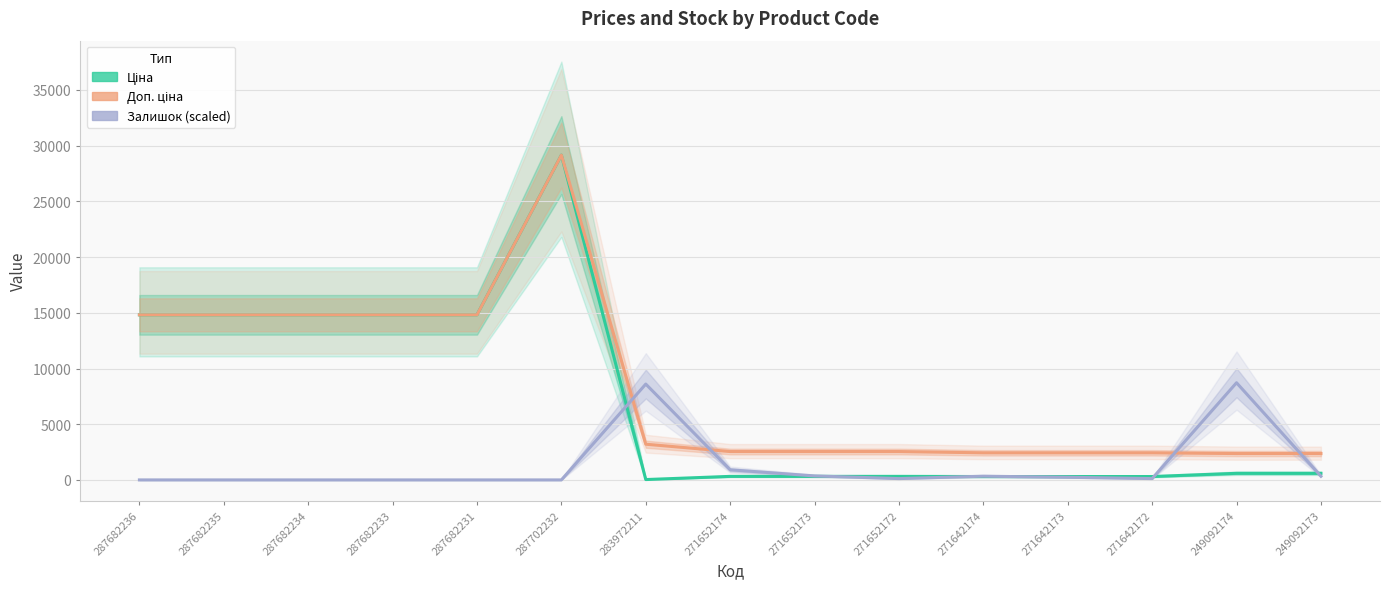

What is the difference between the Залишок (scaled) values at 271652172 and 287682233?

119.5